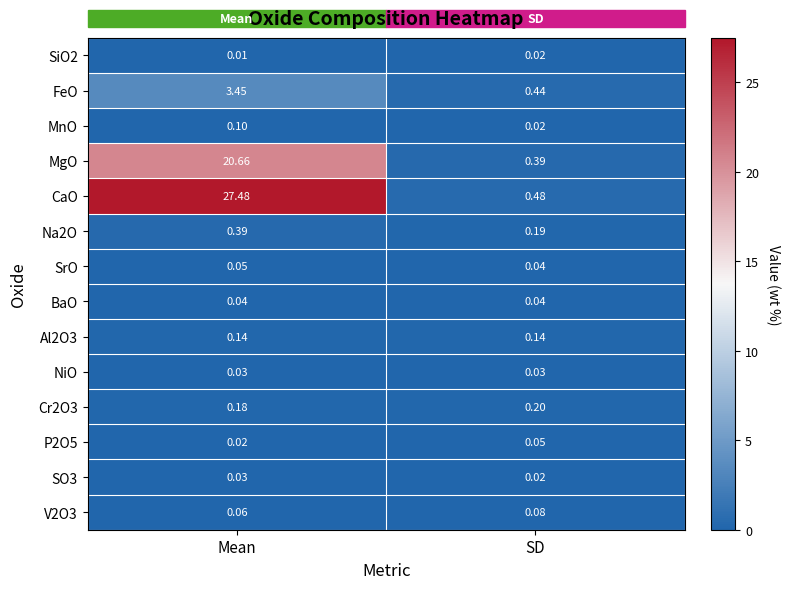

Is the value of SiO2 at Mean greater than the value of MgO at Mean?

No